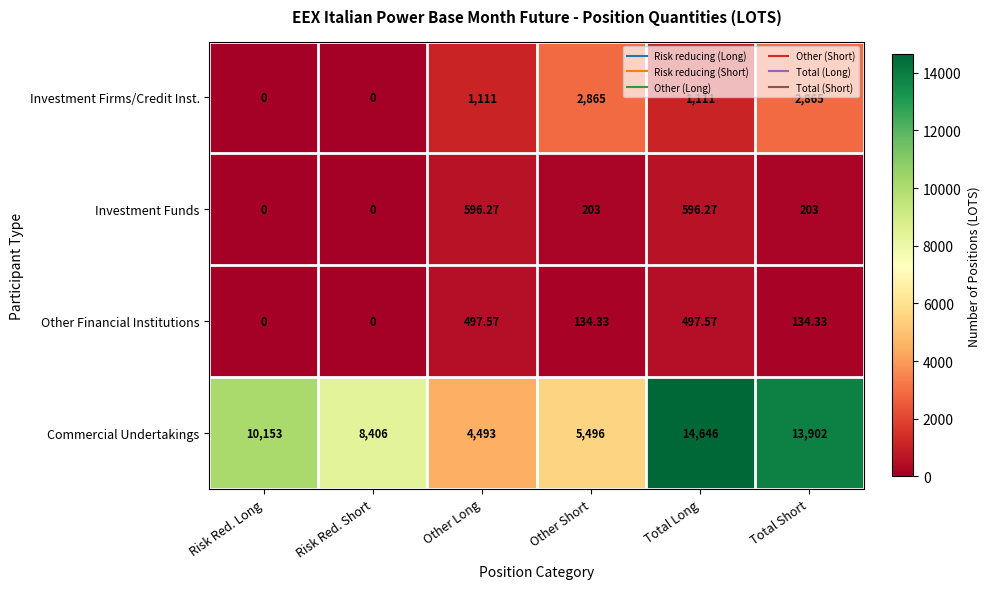

Which series has the largest total across all categories?

Commercial Undertakings